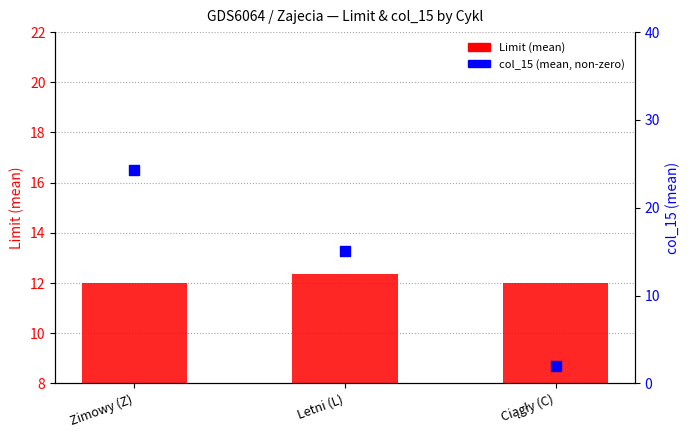

What are all the series names shown in the legend?

Limit (mean), col_15 (mean, non-zero)